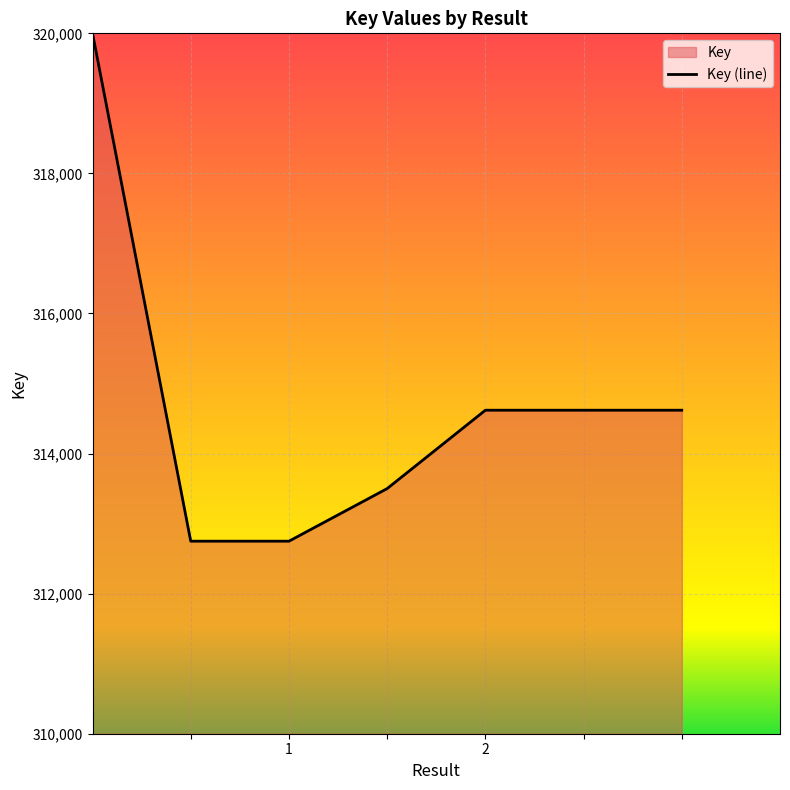

How many data points are above 314619?

1